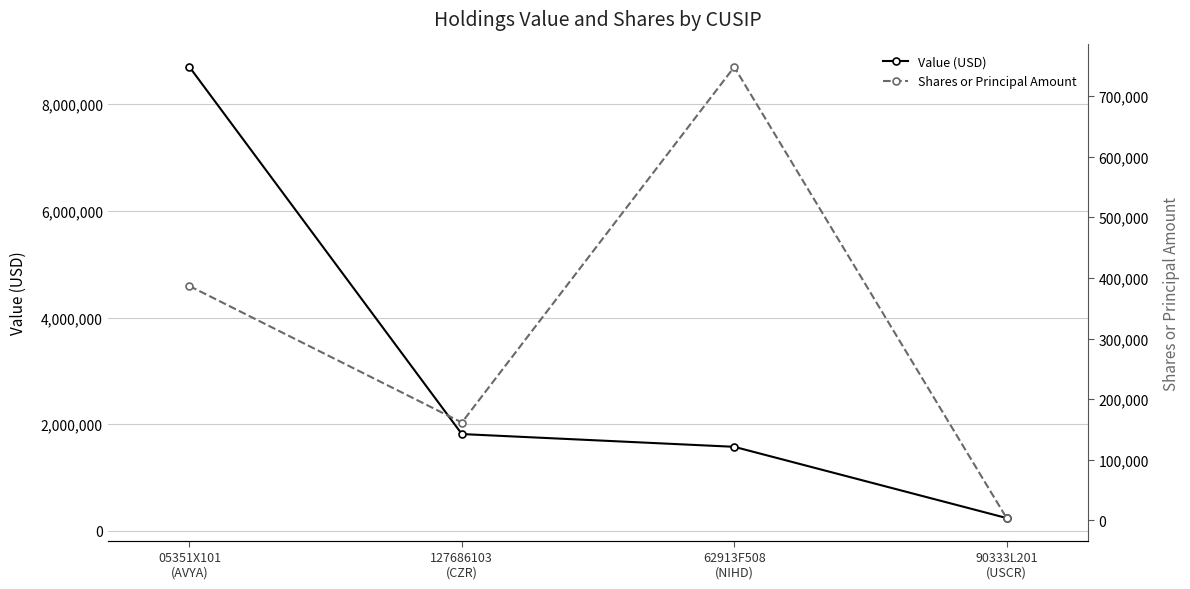

Count the Shares or Principal Amount values in the range 161482 to 747710.

3